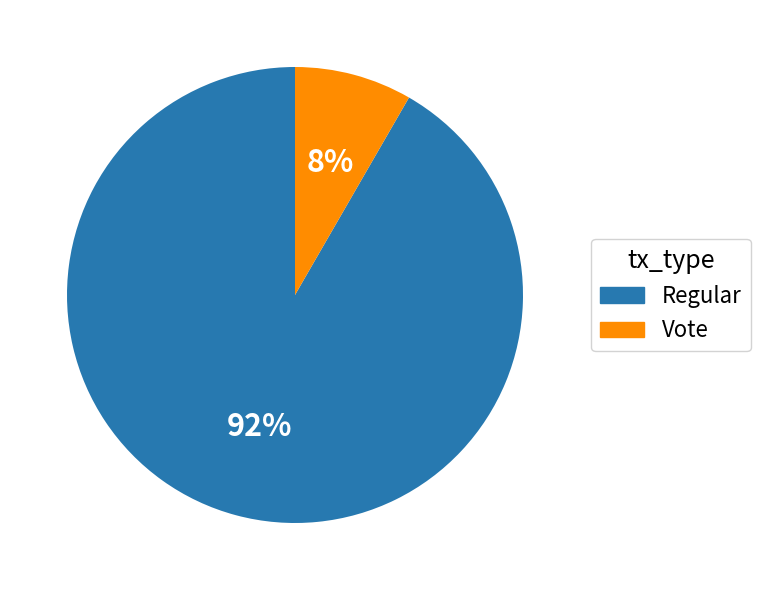

What is the largest slice in the pie chart?

Regular